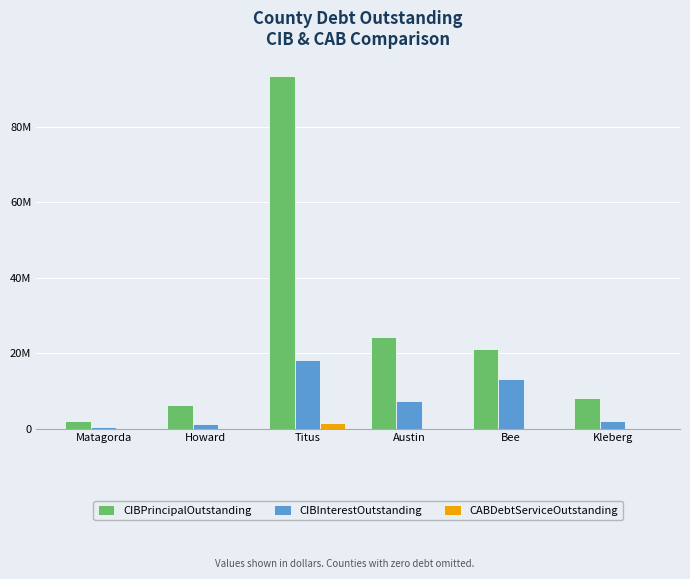

Which series has the largest total across all categories?

CIBPrincipalOutstanding